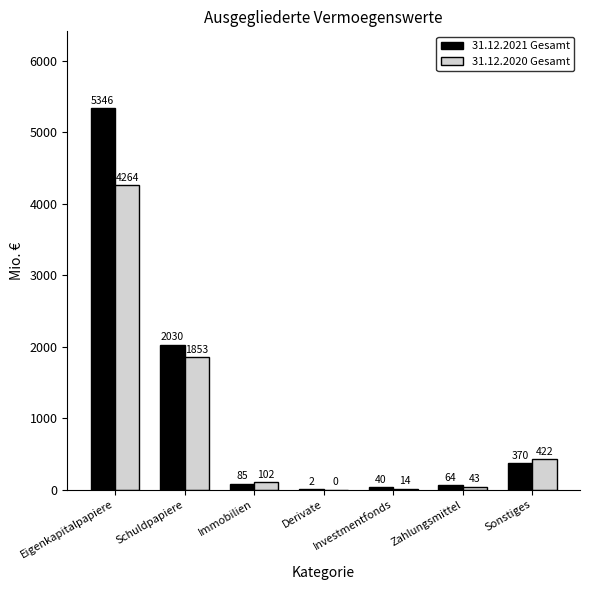

What value does the 31.12.2021 Gesamt series have at Zahlungsmittel?

64